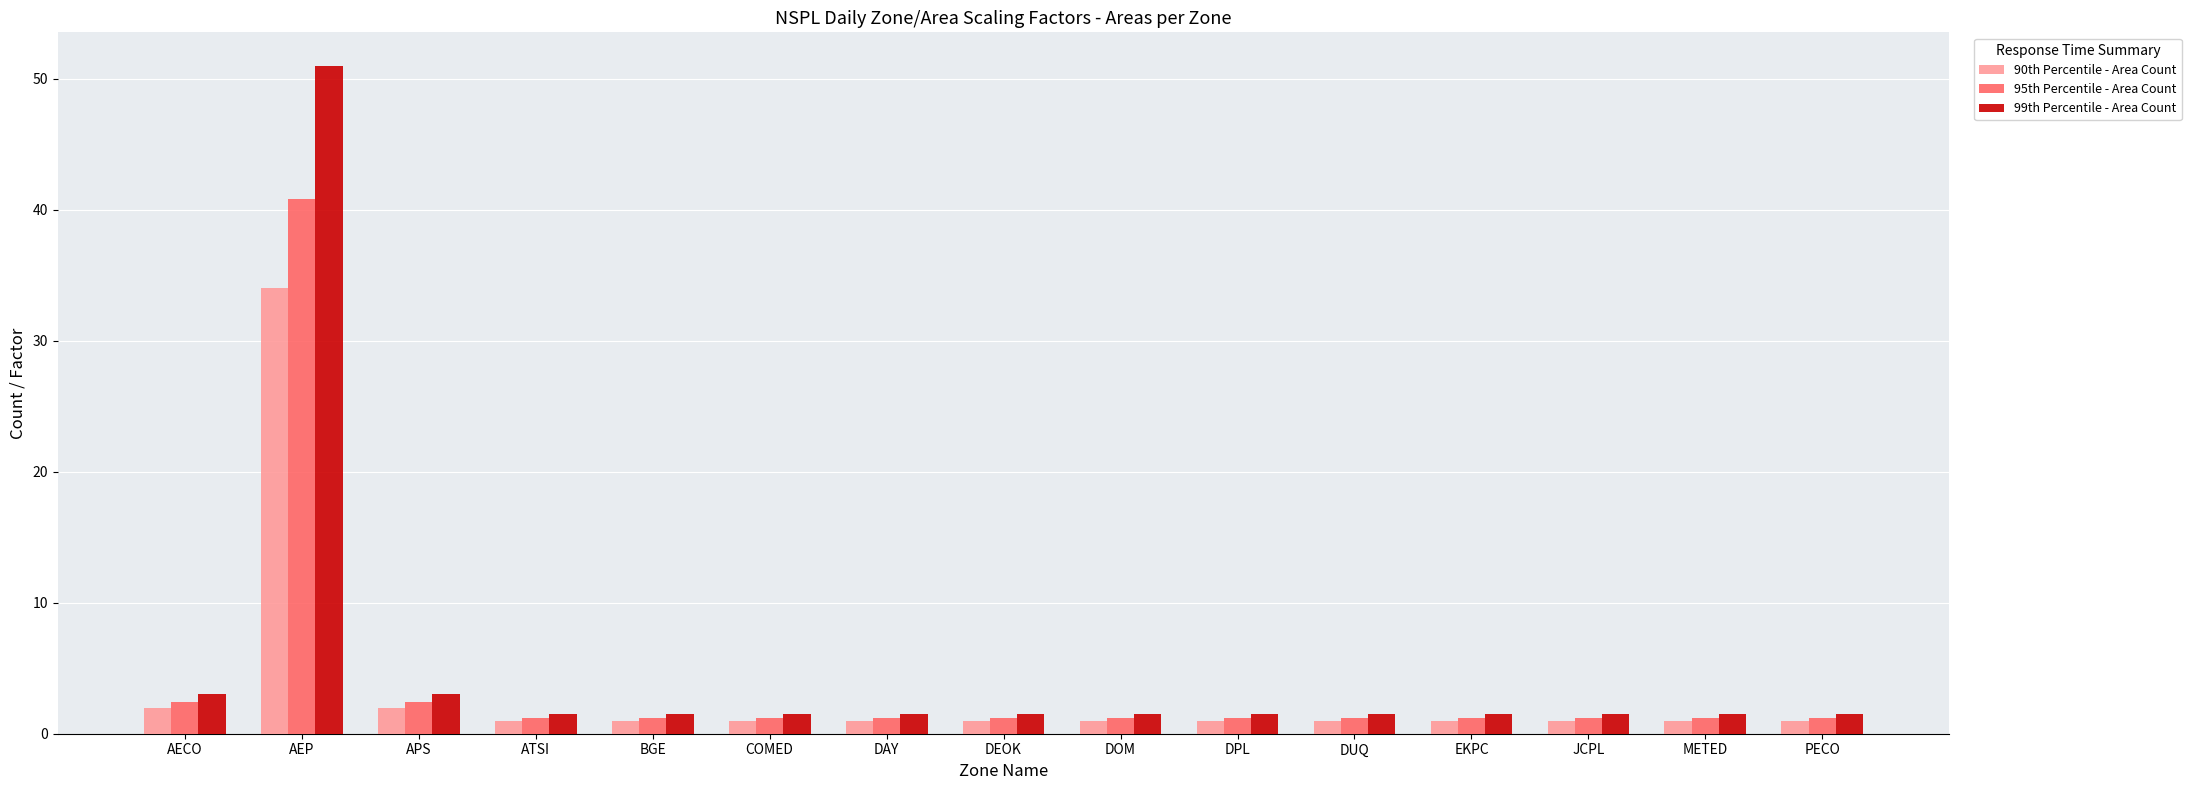

How many bars are there in each group?

3